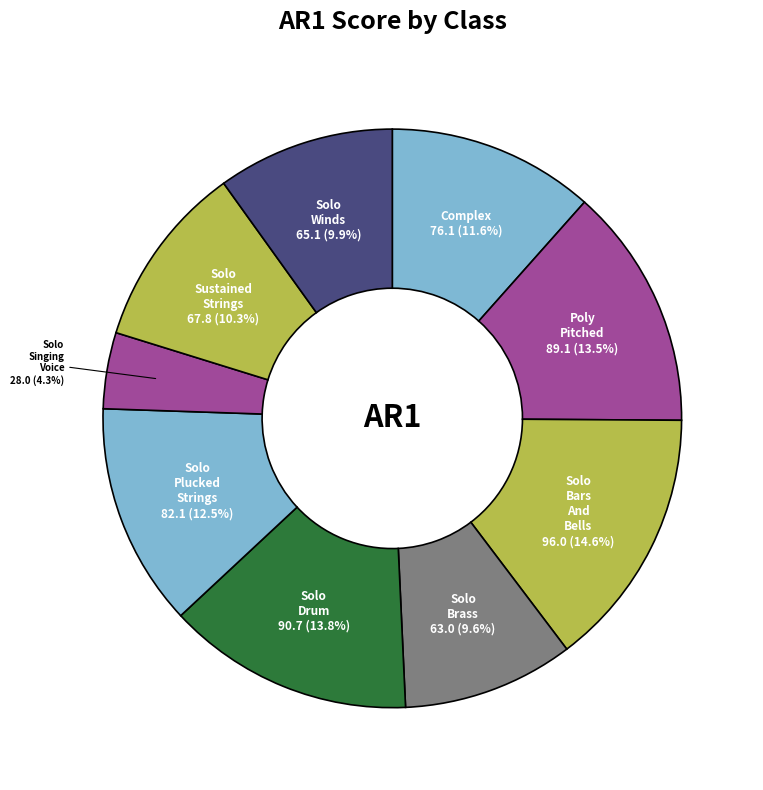

What is the smallest slice in the pie chart?

Solo_Singing_Voice